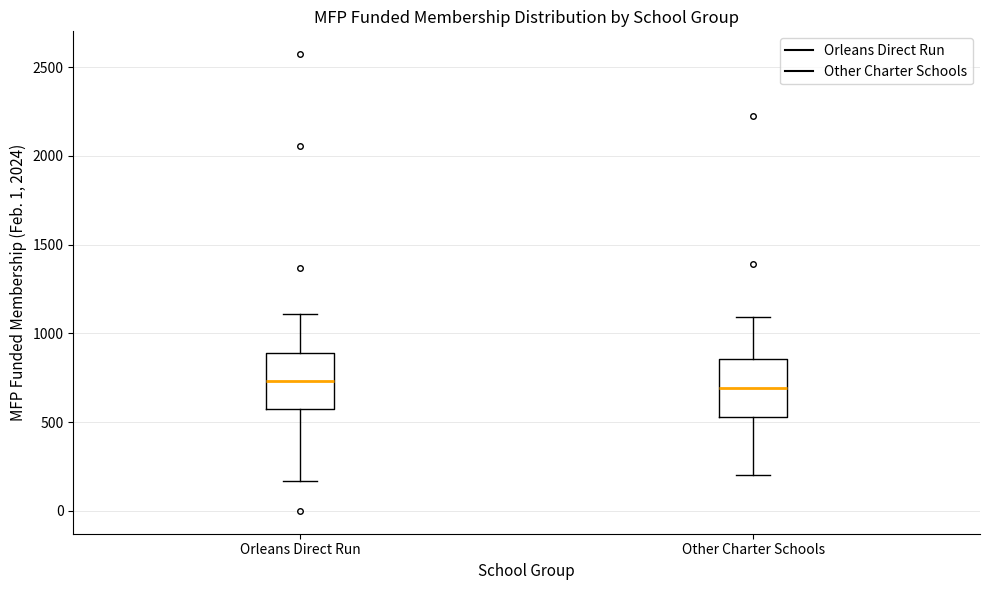

Reading left to right, transcribe this box plot: for each box, give where its median line is, the range the box spans, and where its two whiskers end, as read against the y-axis. The values are not printed on the chart, so give them approximately, as read against the axis.

Orleans Direct Run: median 750, box 550 to 900, whiskers 150 to 1100
Other Charter Schools: median 700, box 550 to 850, whiskers 200 to 1100